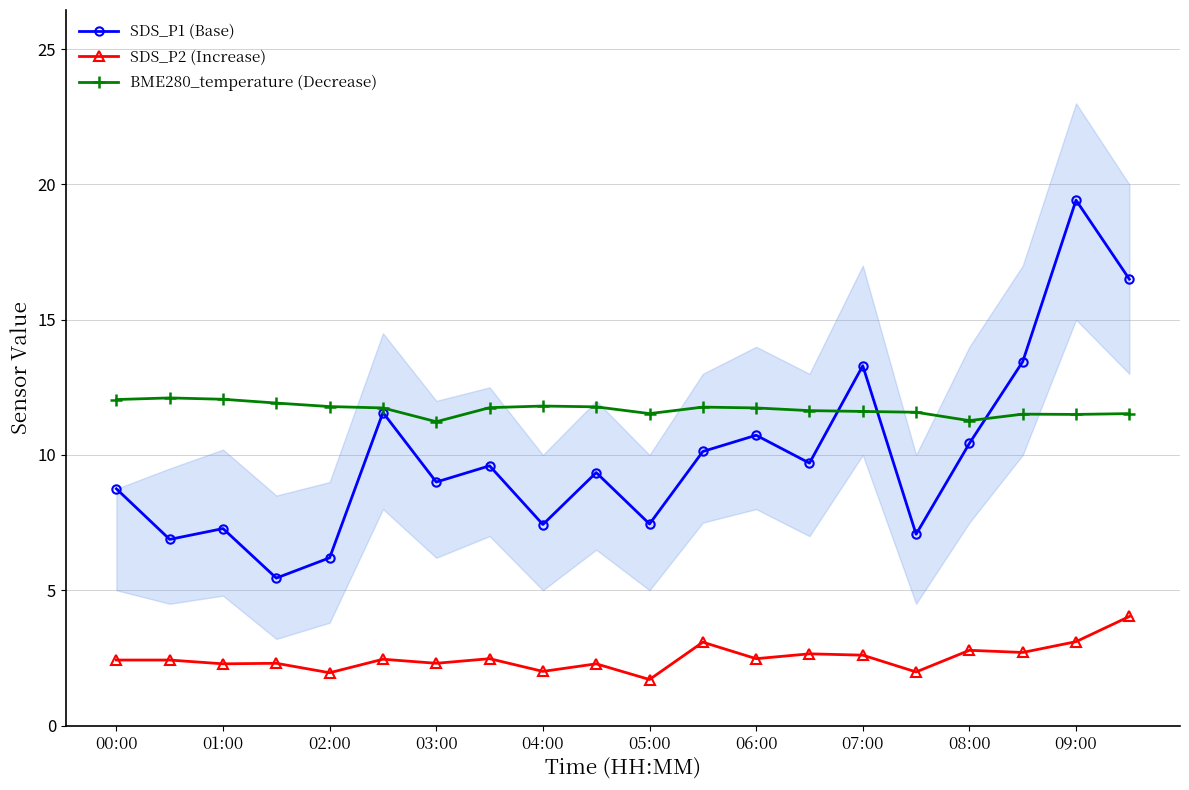

True or false: BME280_temperature (Decrease) has more than 2 interior local peaks.

True